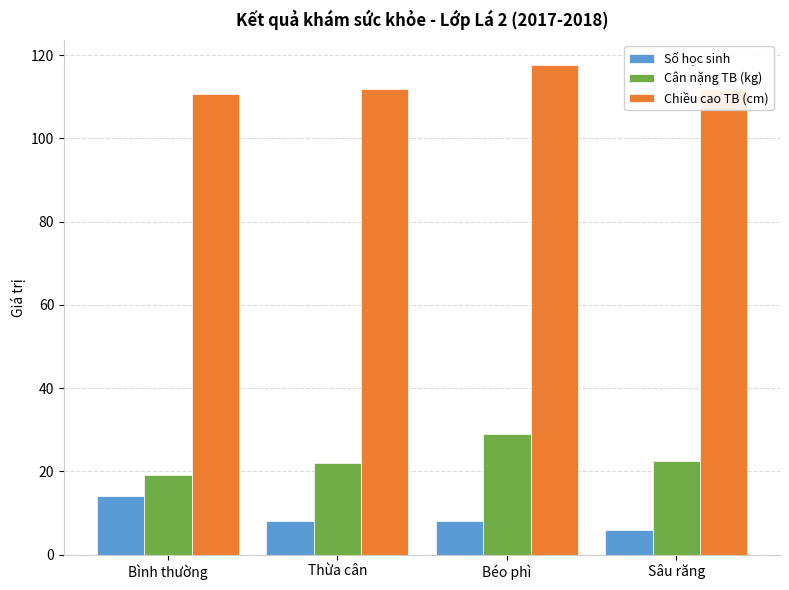

What is the label of the 1st bar from the left?

Bình thường